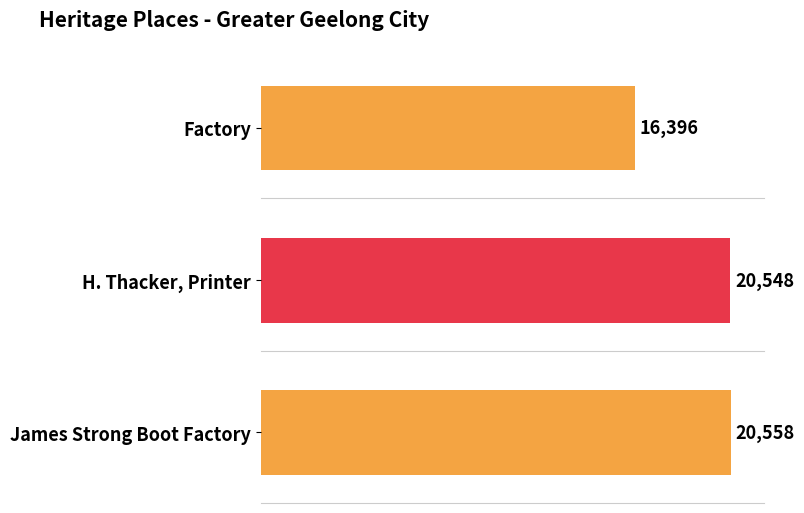

What is the average value?

19167